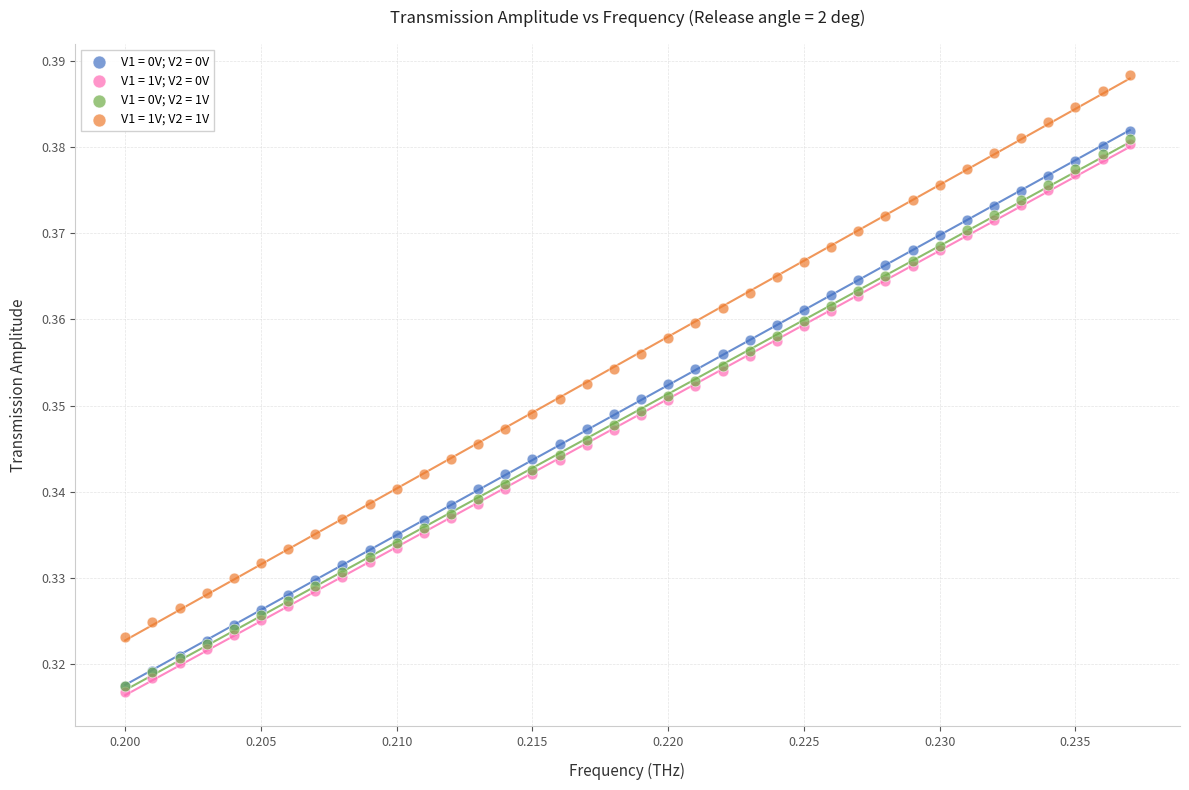

Which series contains the lowest Y value?

V1 = 1V; V2 = 0V